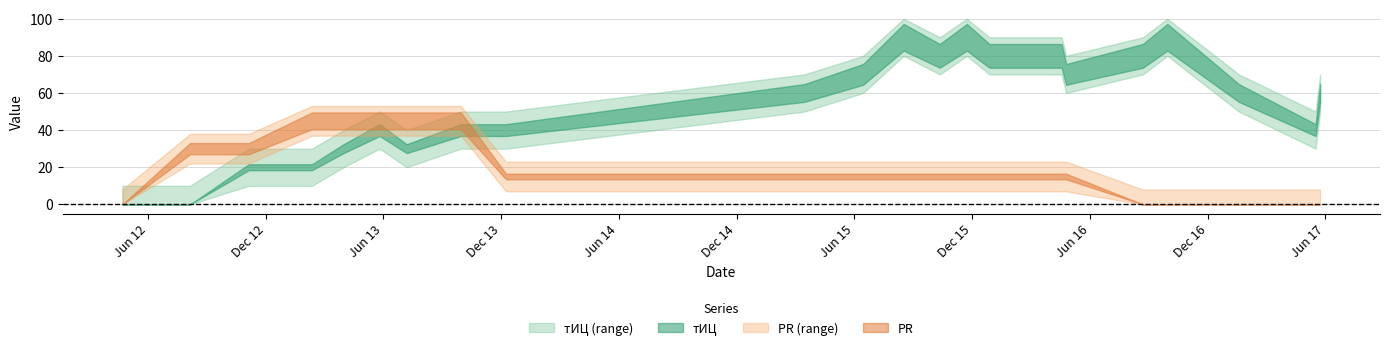

At how many categories does at least one series exceed 89?

3